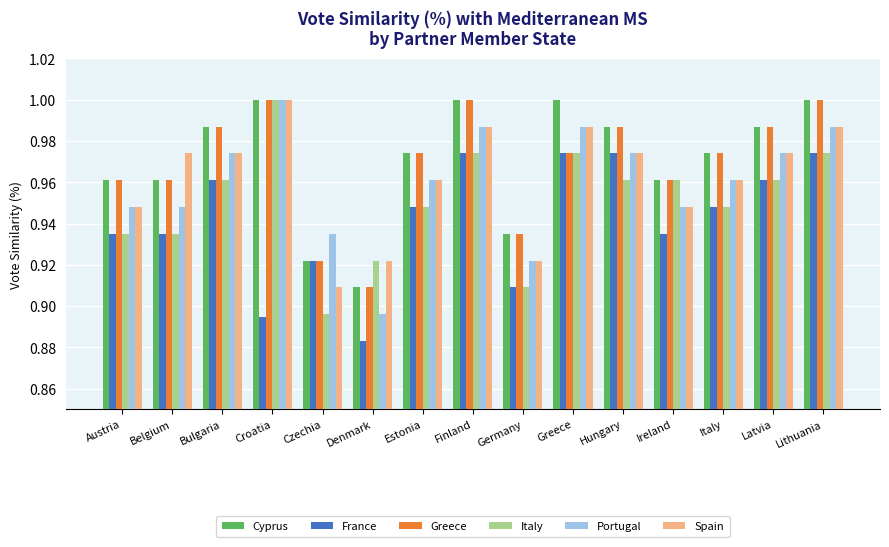

Between Austria and Ireland, which series saw the biggest shift?

Italy